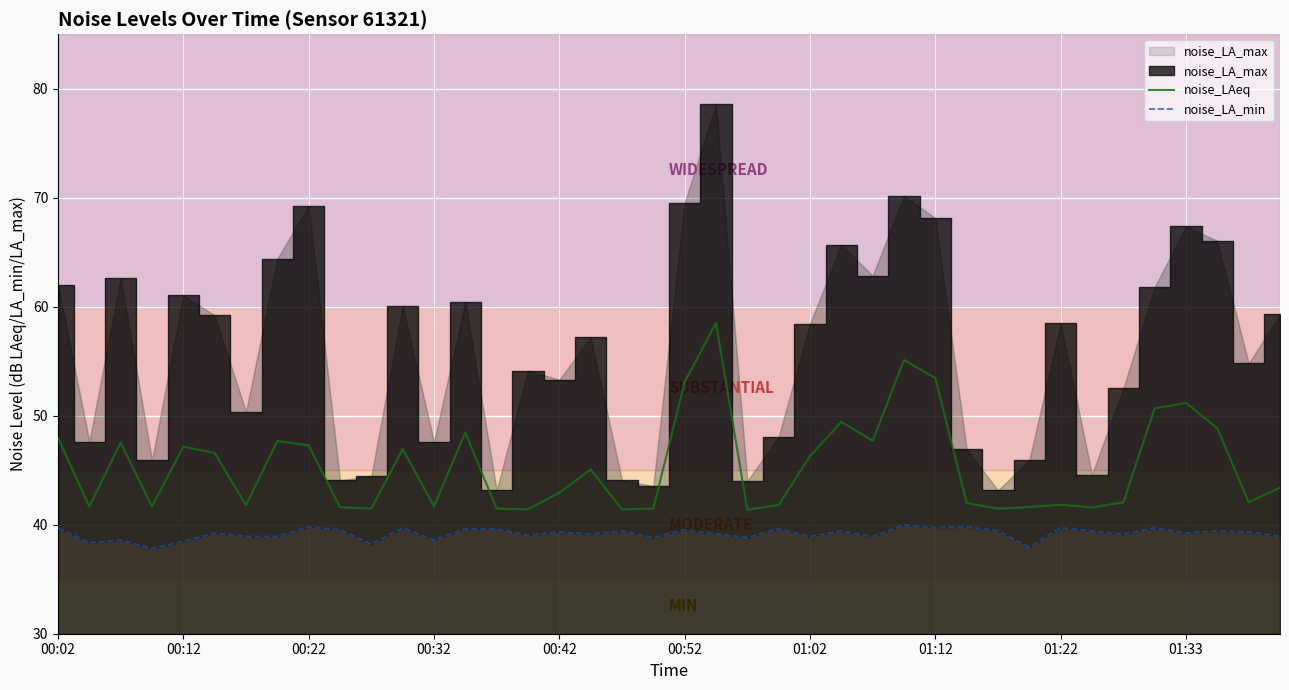

The noise_LA_min series shows 39.3 at 38. True or false?

True